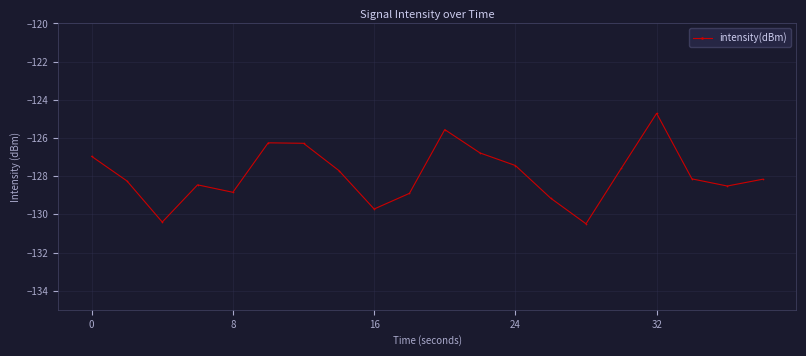

How many interior local peaks (higher than both neighbors) does the data have?

4